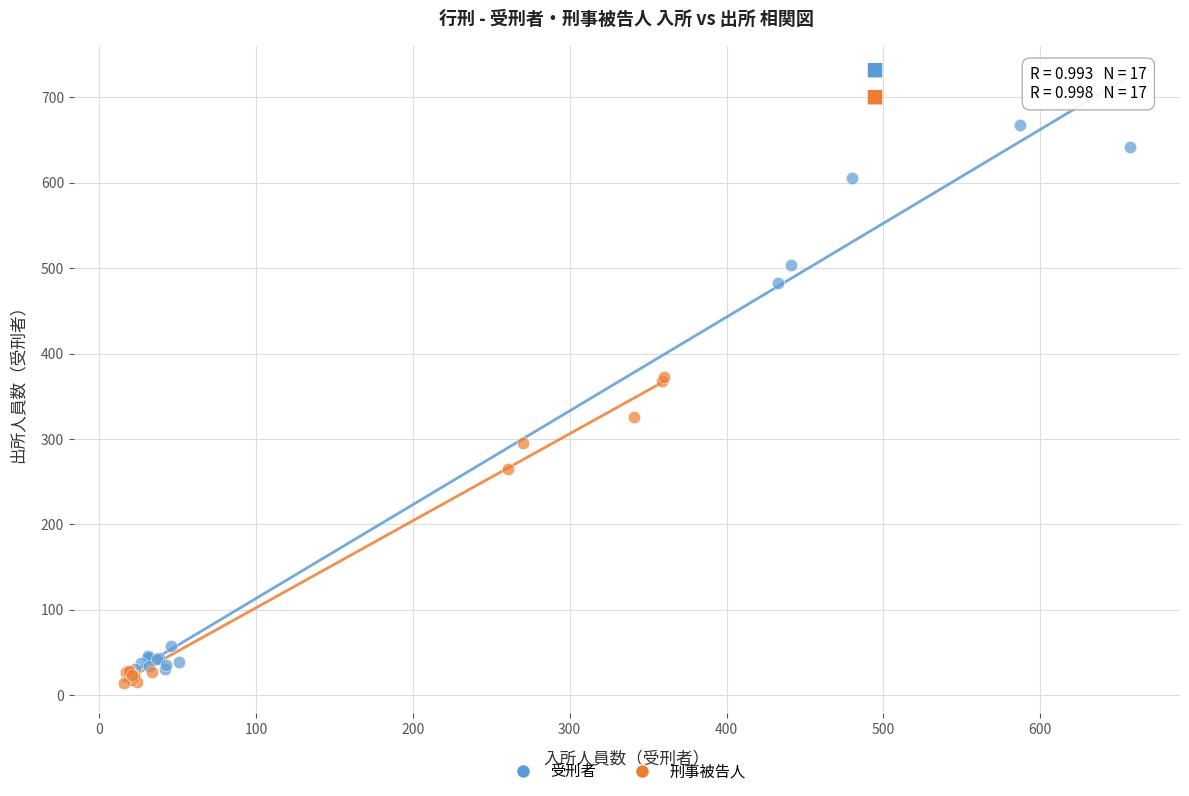

Which series reaches the maximum Y coordinate?

受刑者